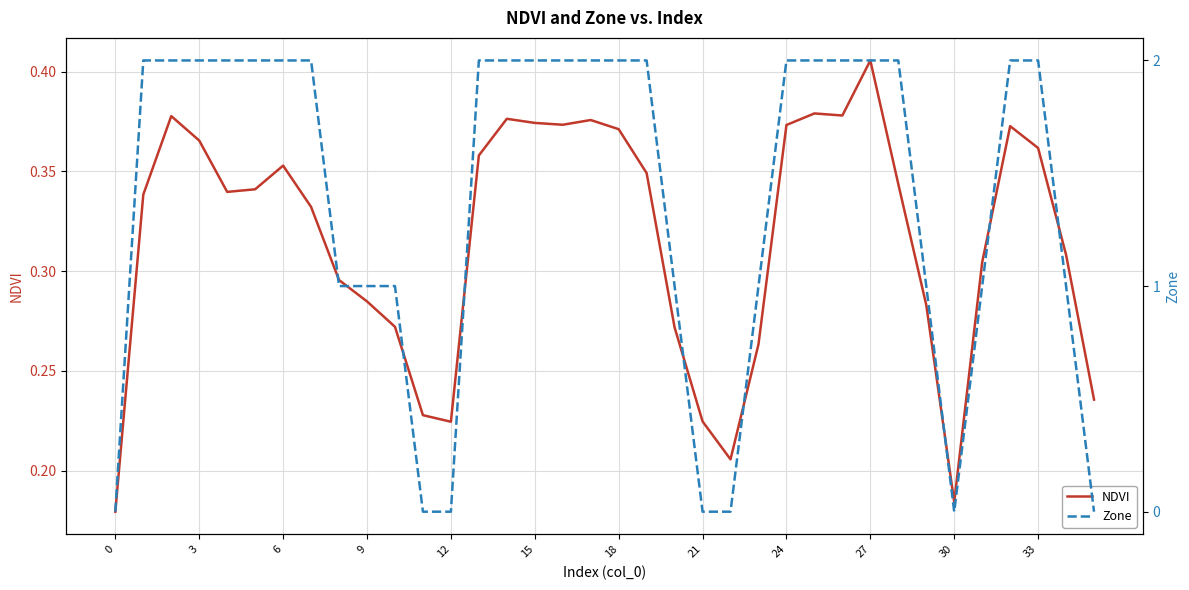

True or false: NDVI and Zone cross at least once.

True